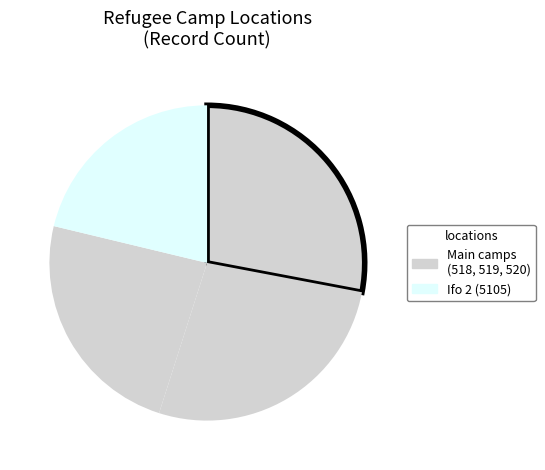

How many segments does this pie chart have?

4